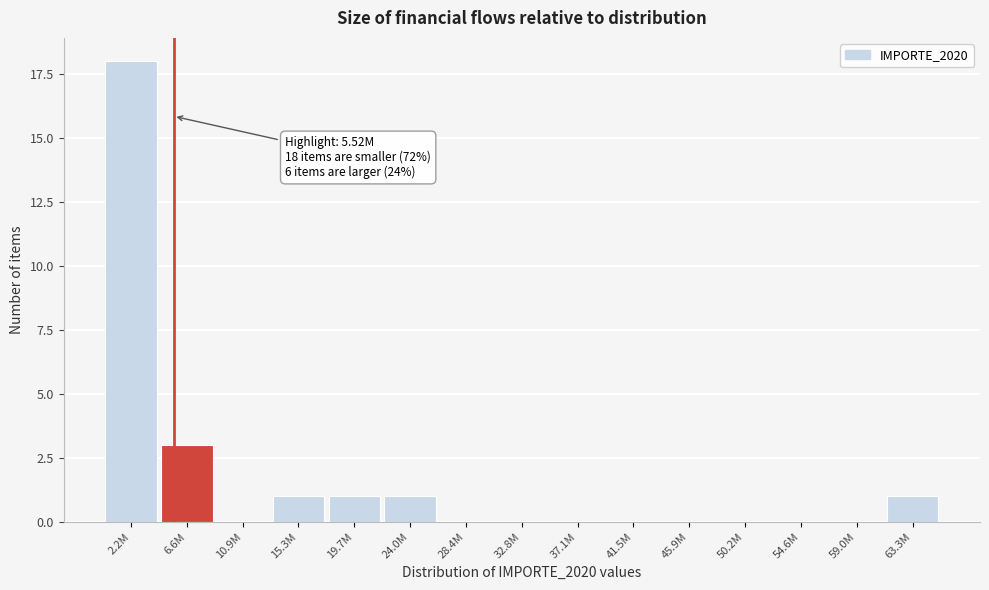

Reading left to right, transcribe all the data shown in this chart.

2.2M=18	6.6M=3	10.9M=0	15.3M=1	19.7M=1	24.0M=1	28.4M=0	32.8M=0	37.1M=0	41.5M=0	45.9M=0	50.2M=0	54.6M=0	59.0M=0	63.3M=1